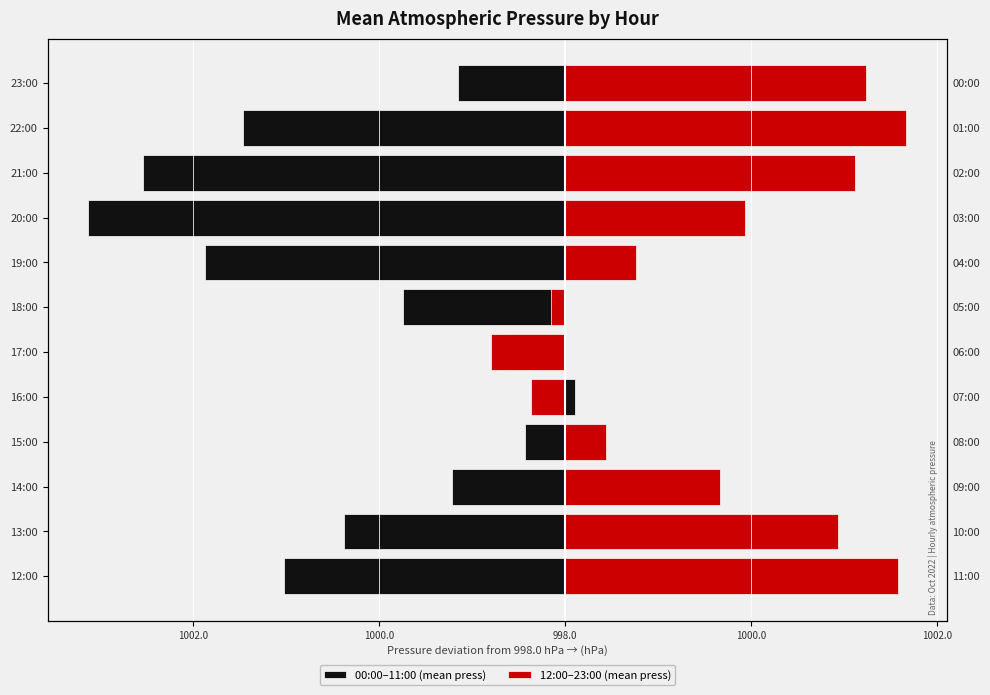

How many categories are shown in the chart?

12